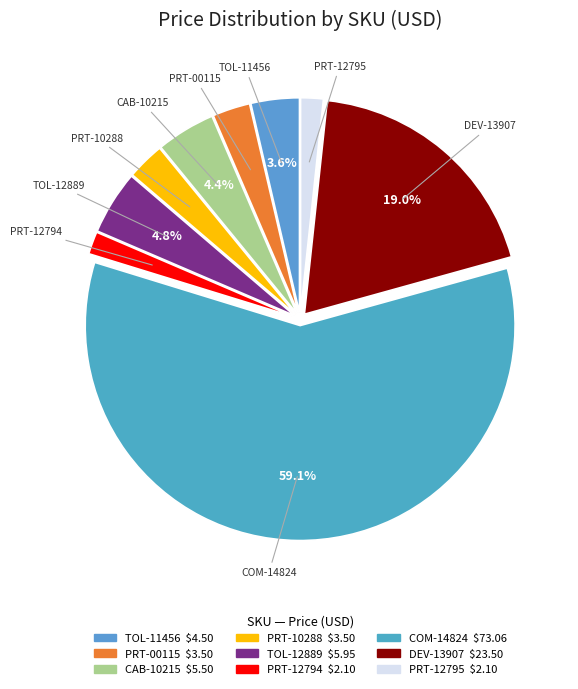

Is the sum of PRT-00115 and PRT-12794 greater than half?

No